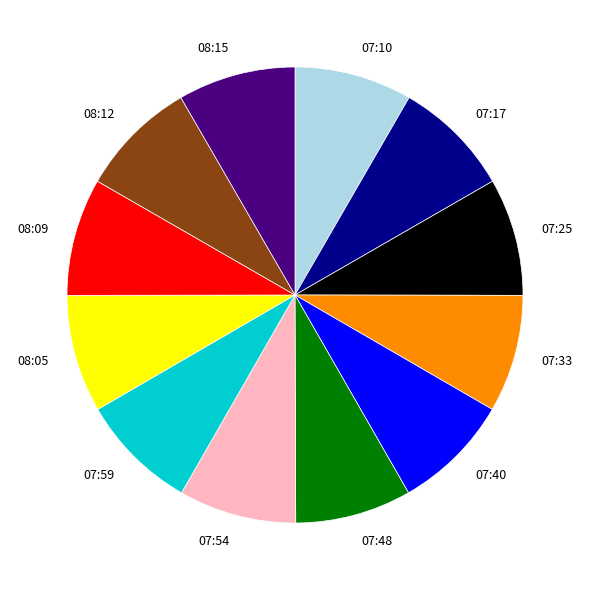

Does 08:15 account for over 50% of the chart?

No